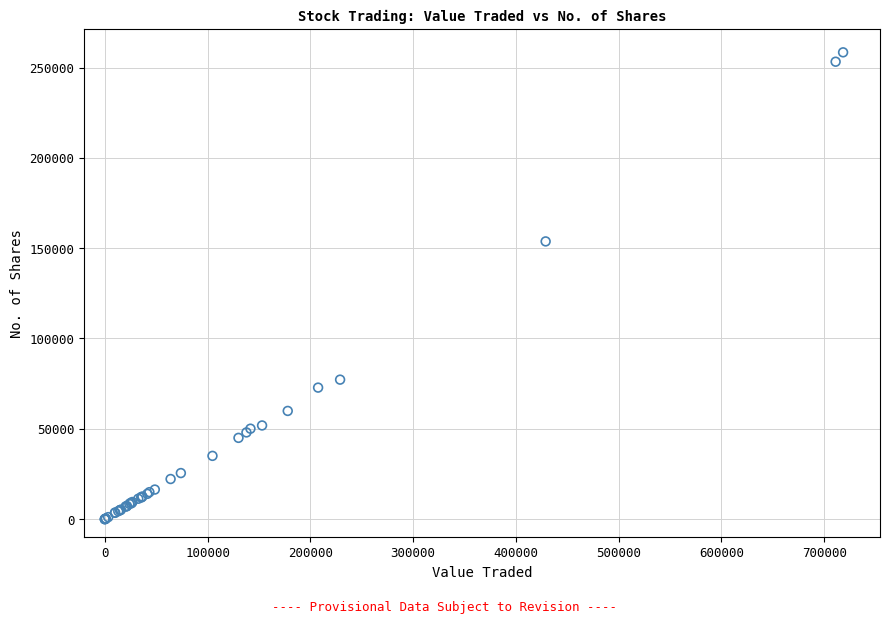

What Y value in the scatter plot is closest to 129205?

153741